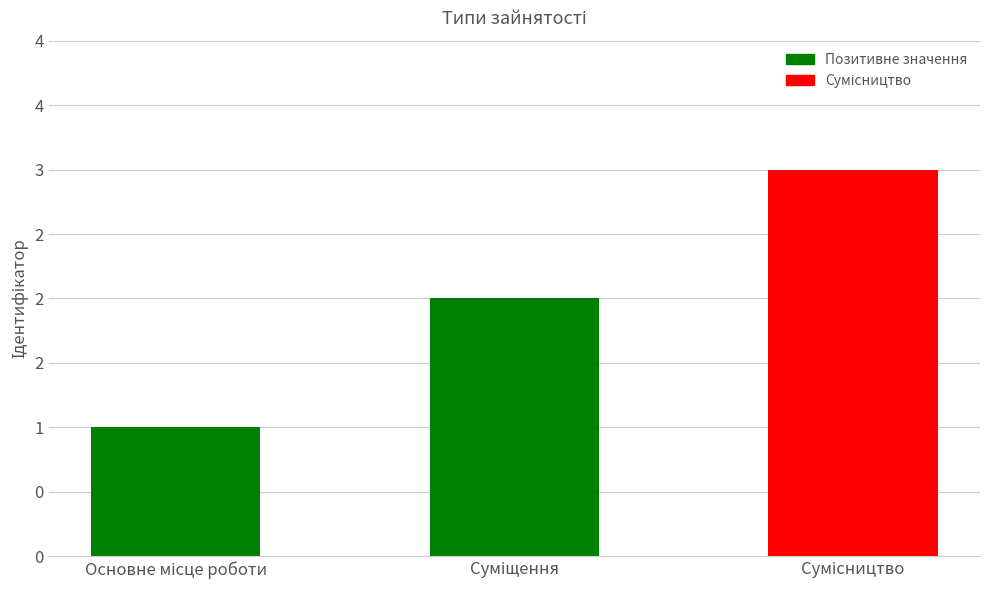

What is the average value?

2